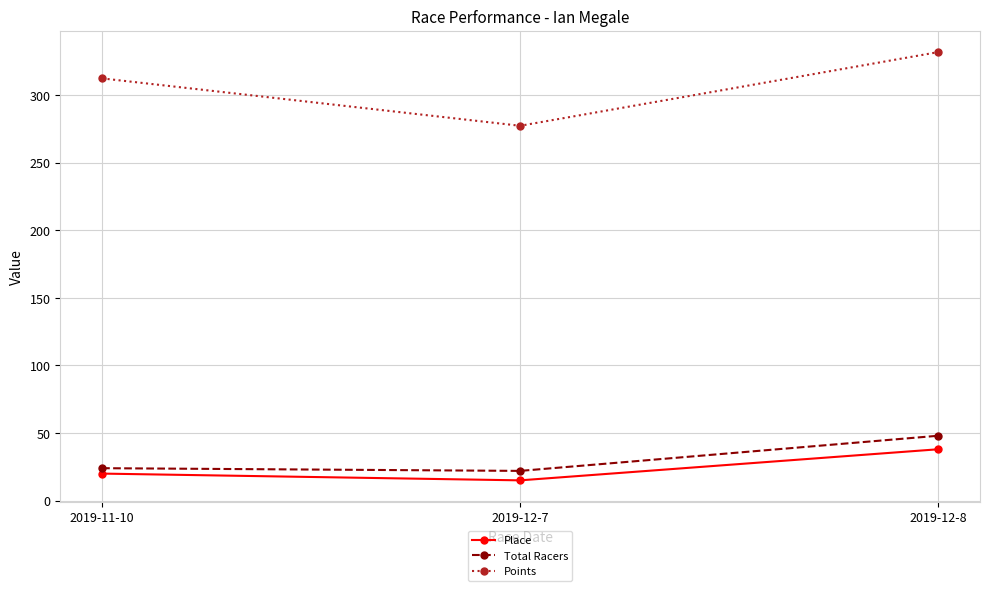

What position from the right is 2019-11-10?

3